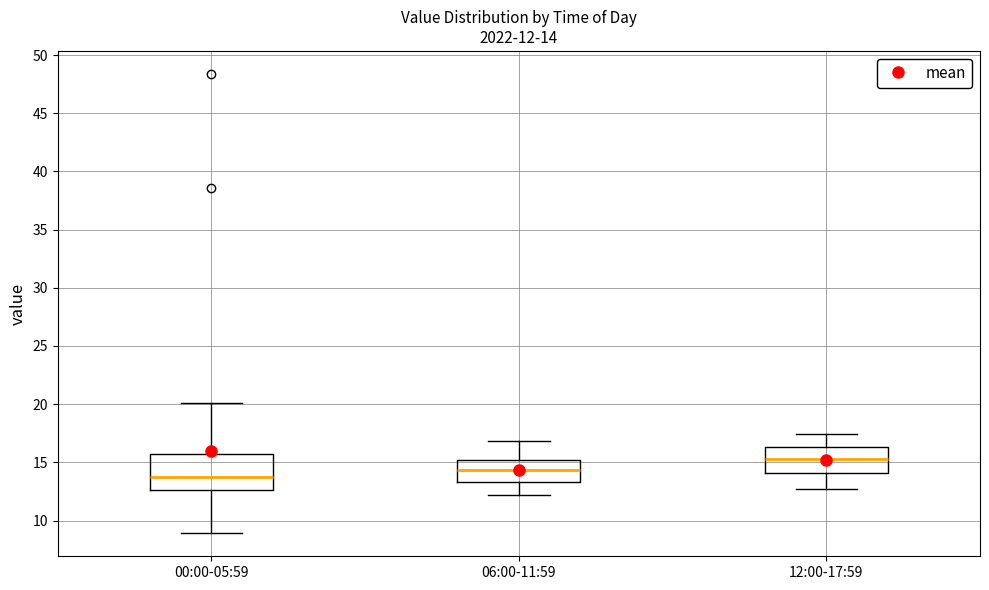

Comparing the boxes themselves (not the whiskers), which one is the tallest?

00:00-05:59